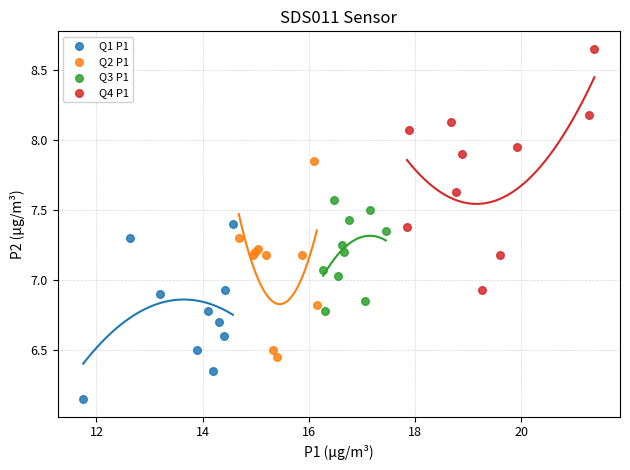

Which series contains the highest Y value?

Q4 P1